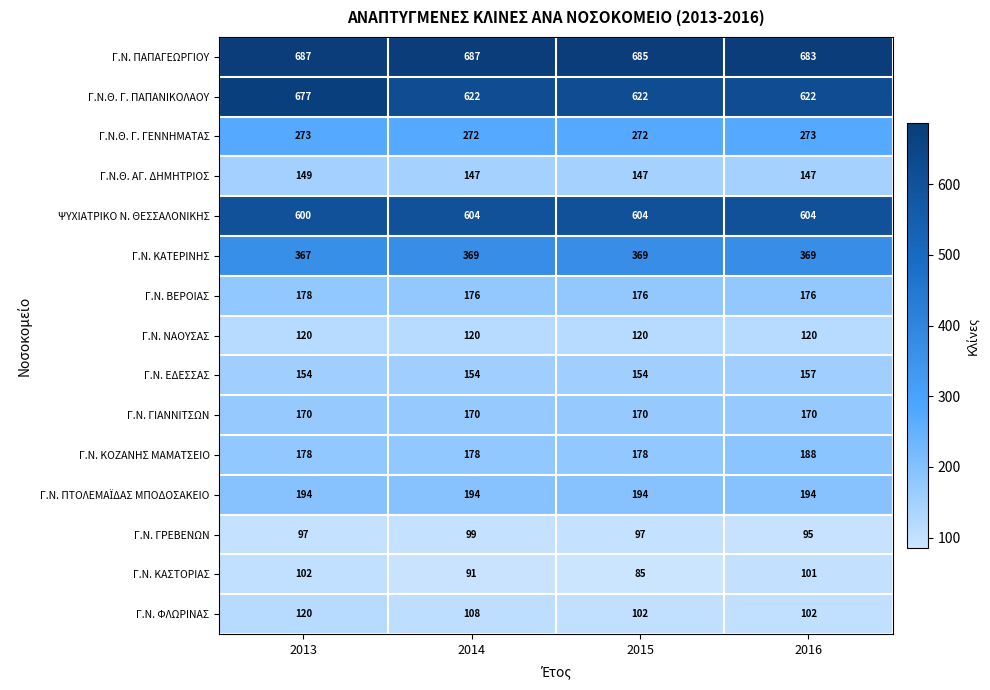

Which series has the largest total across all categories?

Γ.Ν. ΠΑΠΑΓΕΩΡΓΙΟΥ